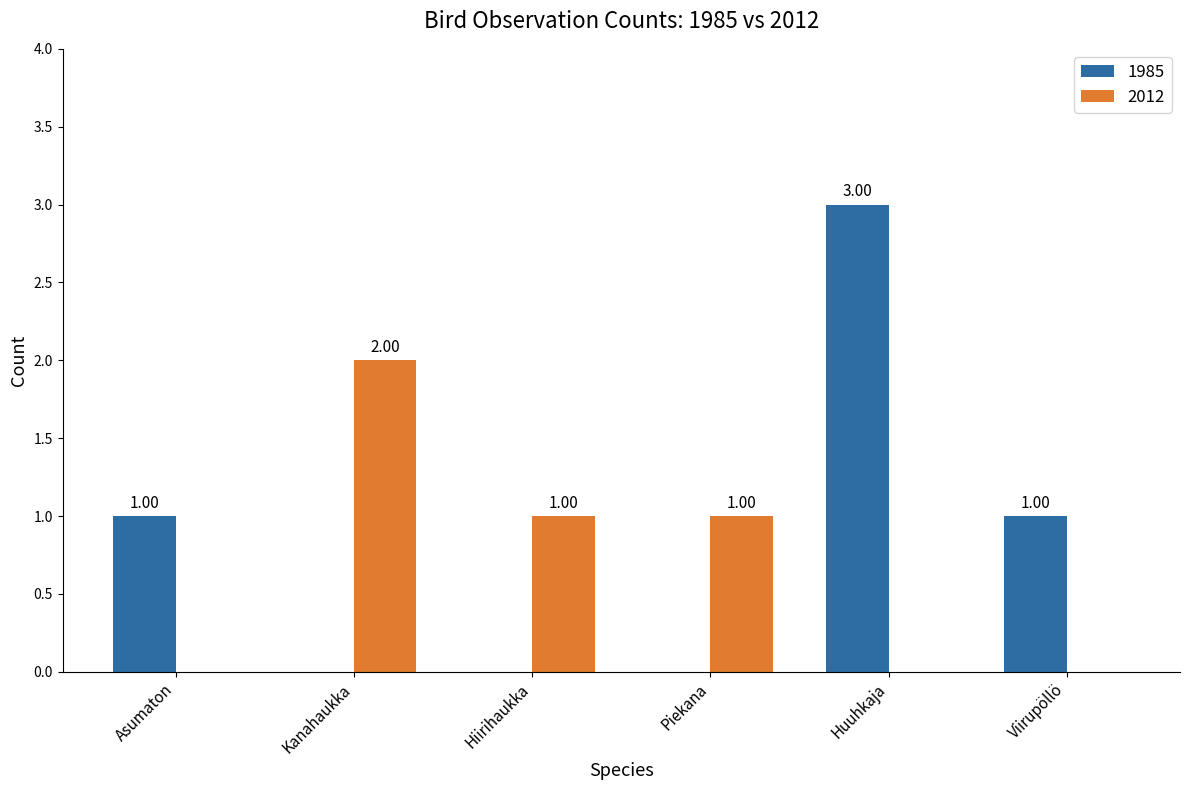

How many positive values does the 1985 series have?

3